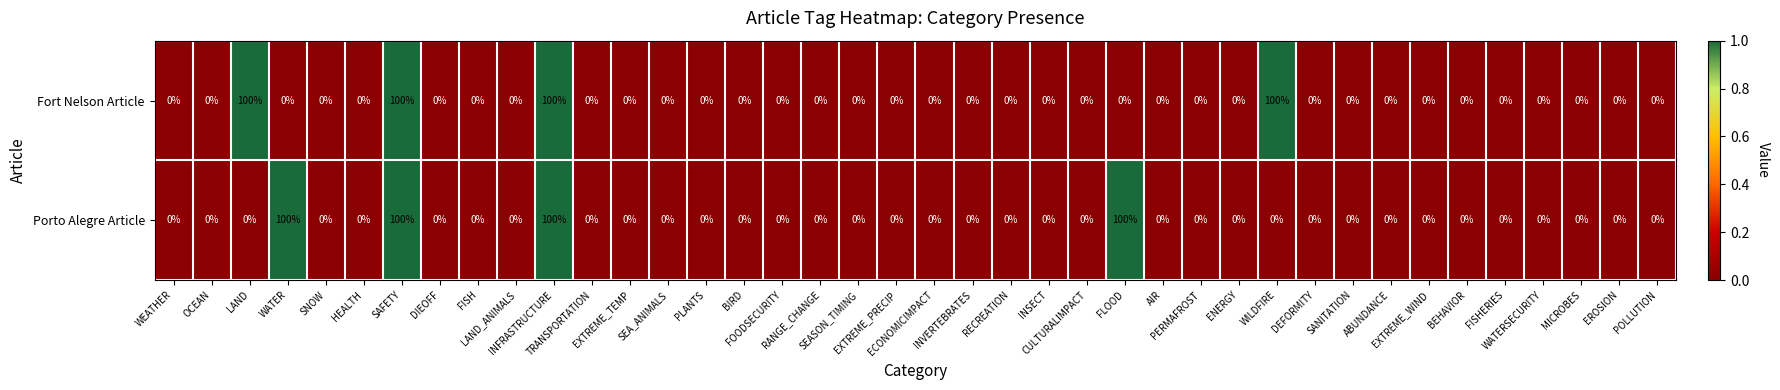

At how many categories does at least one series exceed 98?

6